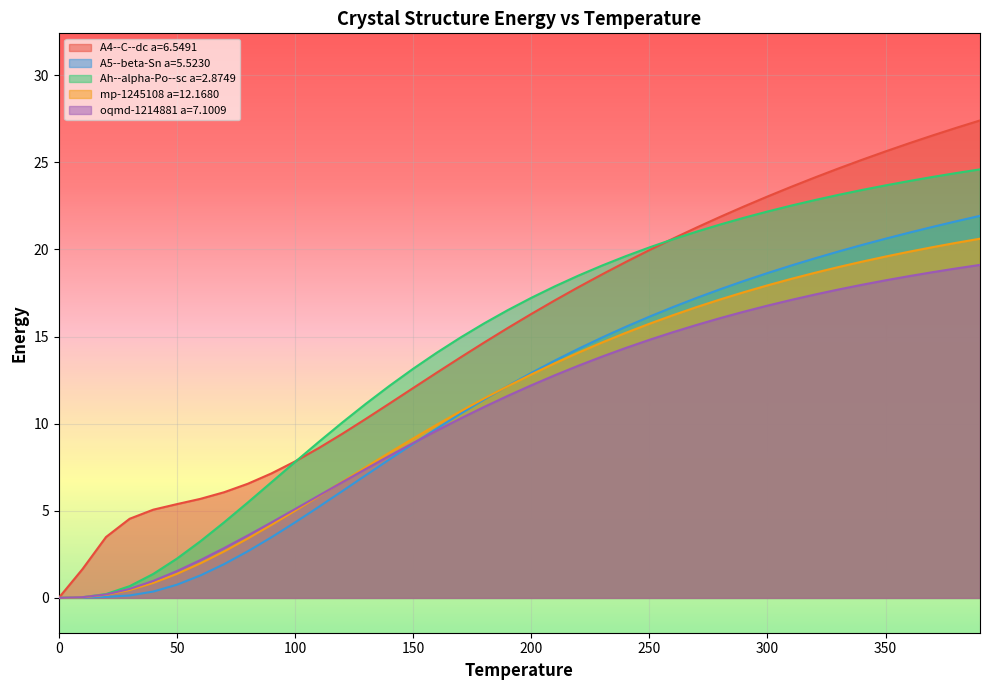

At which category is the sum across all series the highest?

390.0